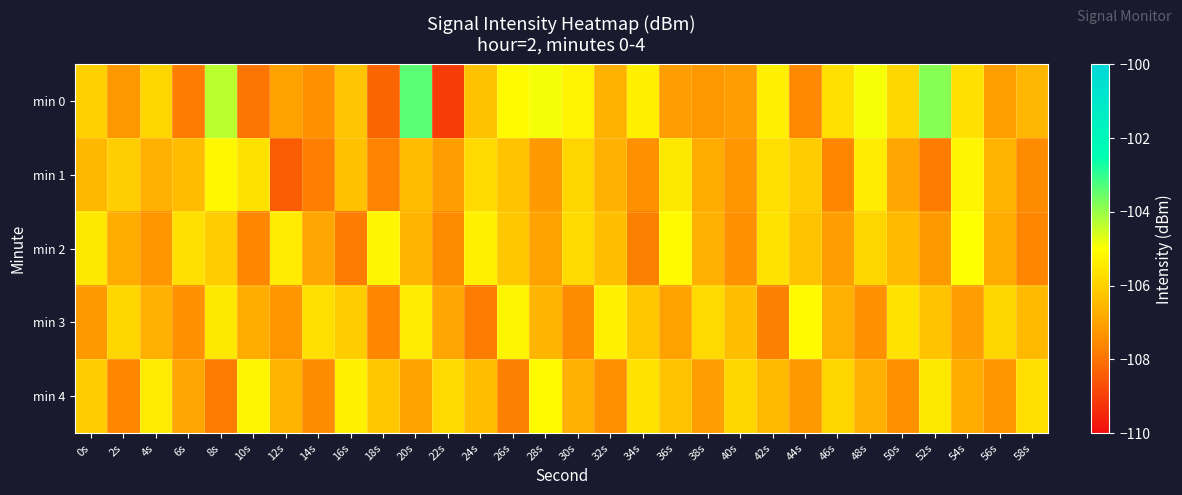

How many categories are shown in the chart?

30